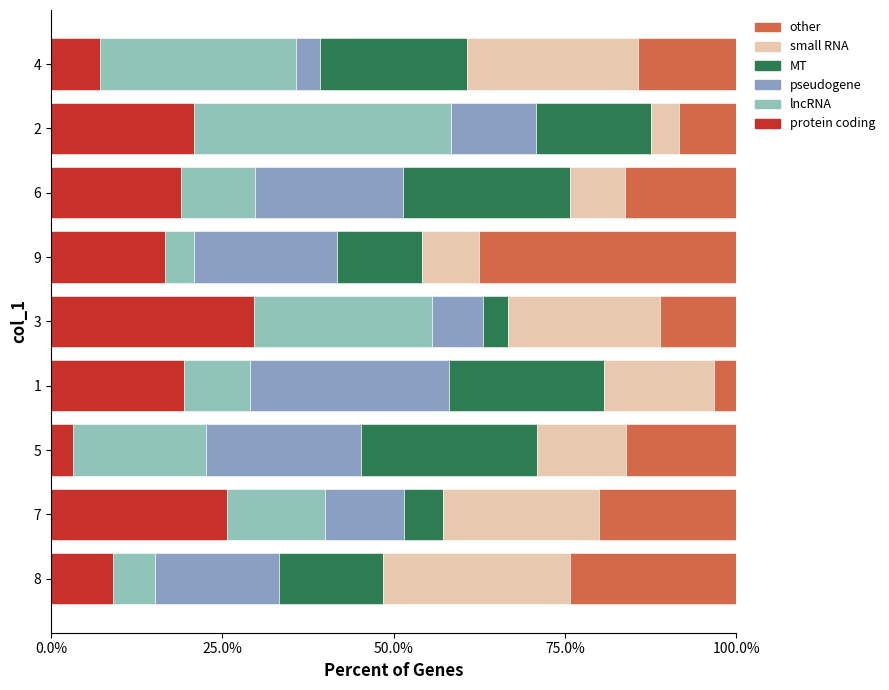

What are all the series names shown in the legend?

other, small RNA, MT, pseudogene, lncRNA, protein coding